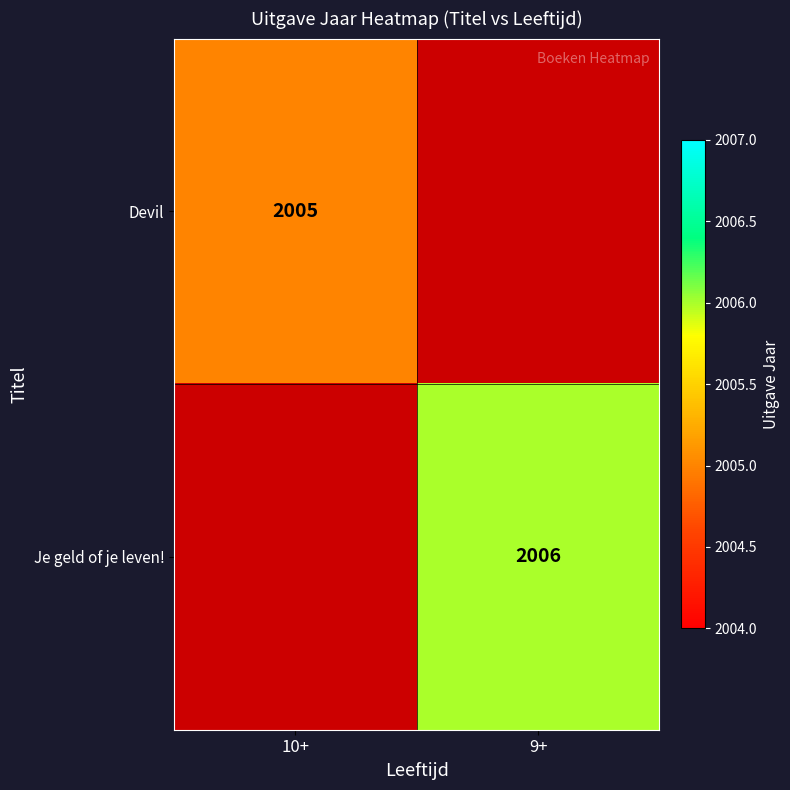

Is the value of Je geld of je leven! at 9+ greater than the value of Devil at 10+?

Yes